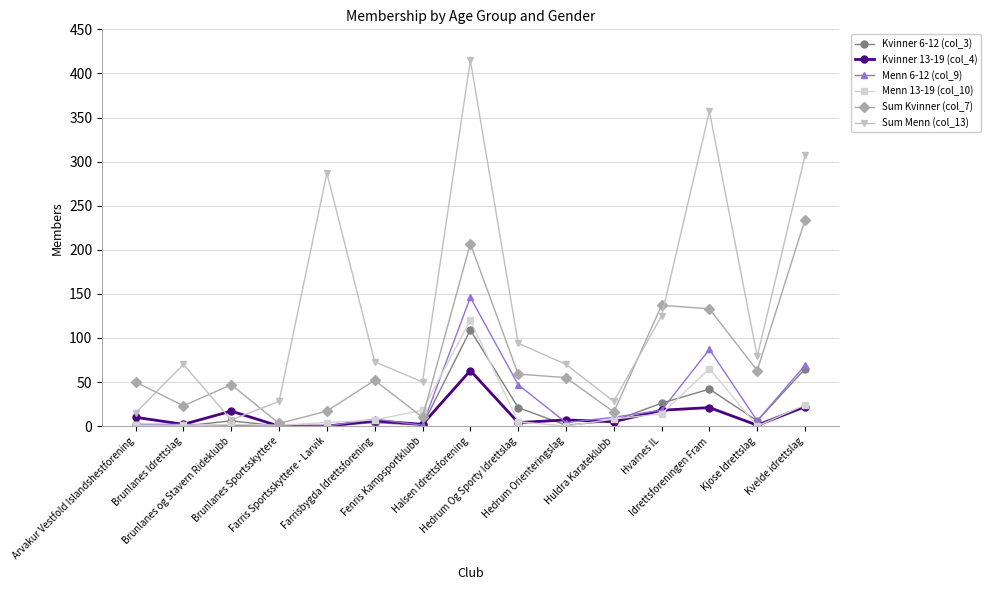

What is the spread (max minus min) of values at Brunlanes og Stavern Rideklubb?

46